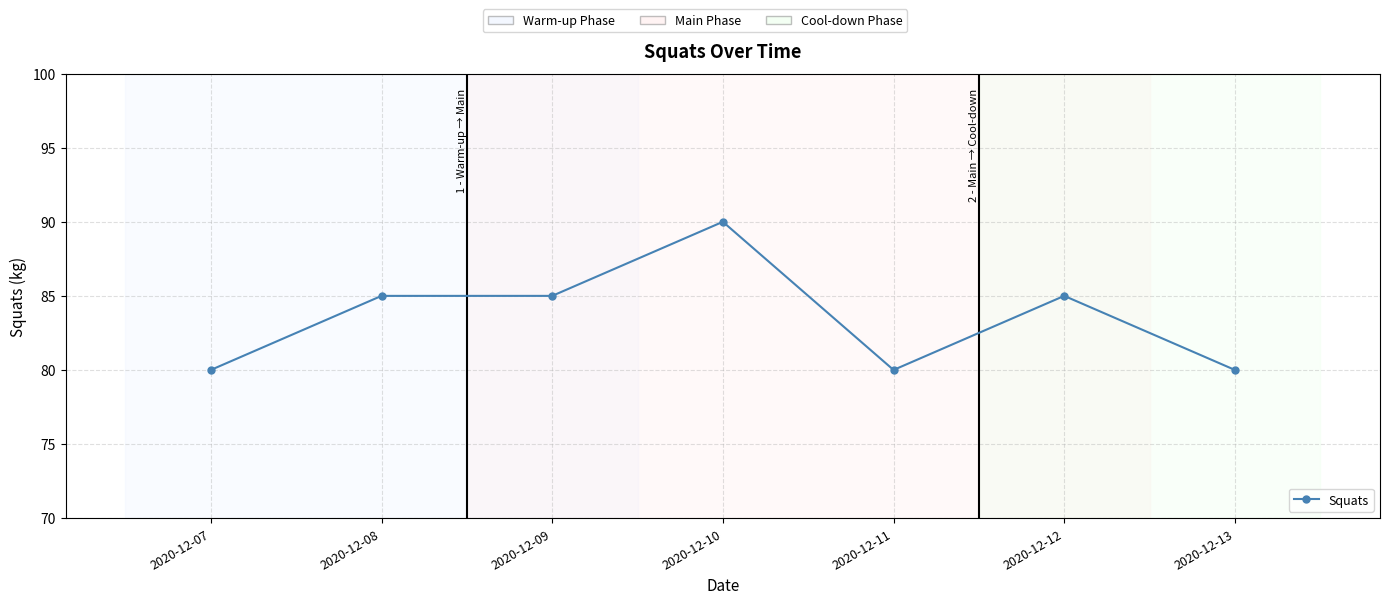

How many series are shown in this chart?

1